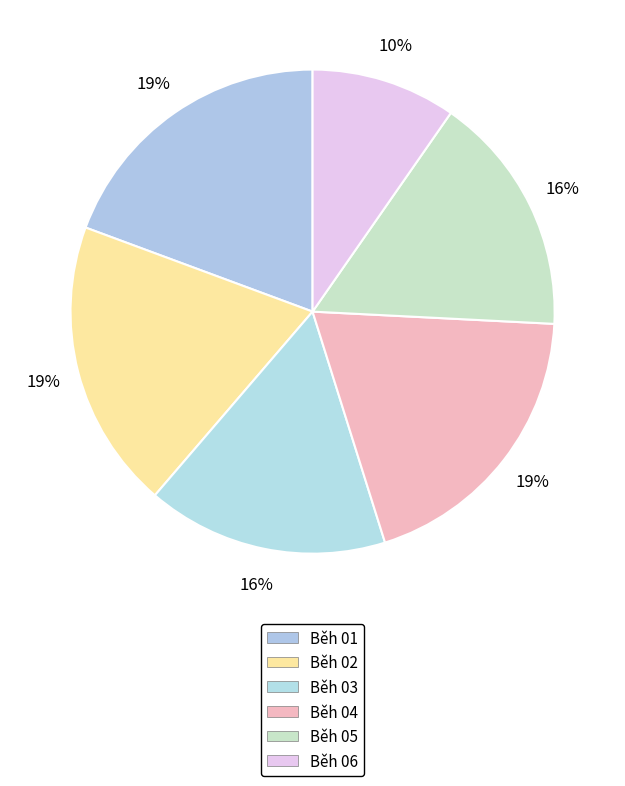

What percentage do Běh 02 and Běh 01 together represent?

38.7%